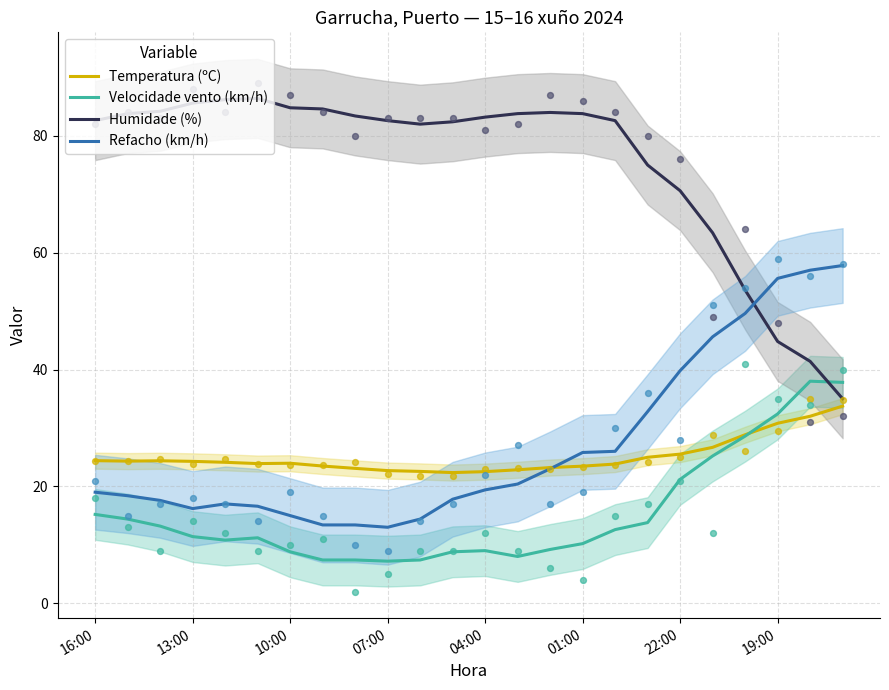

Which series has the largest Y range (max minus min)?

Humidade (%)